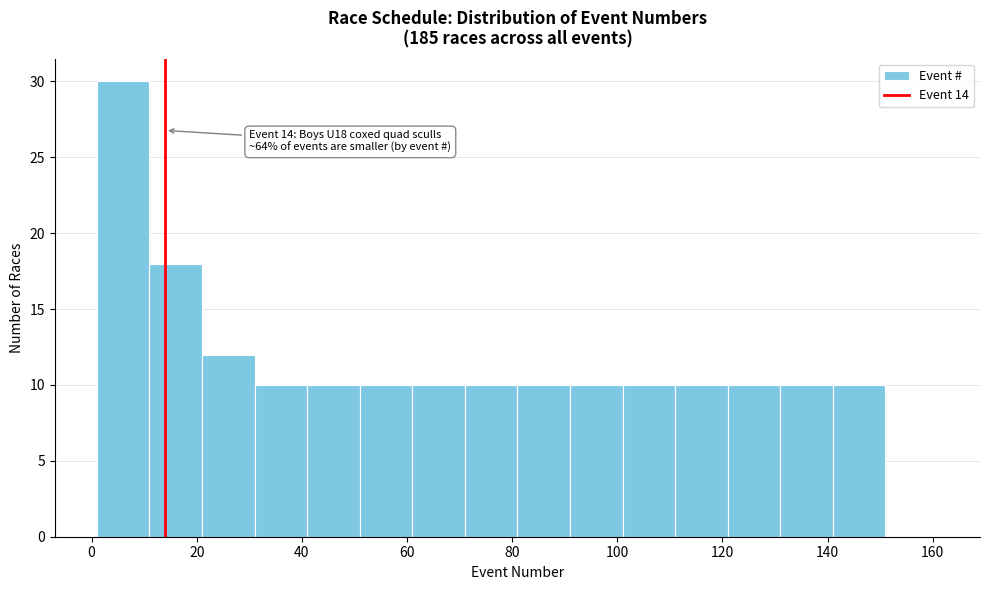

Which range on the x-axis has the tallest bar?

1 to 11